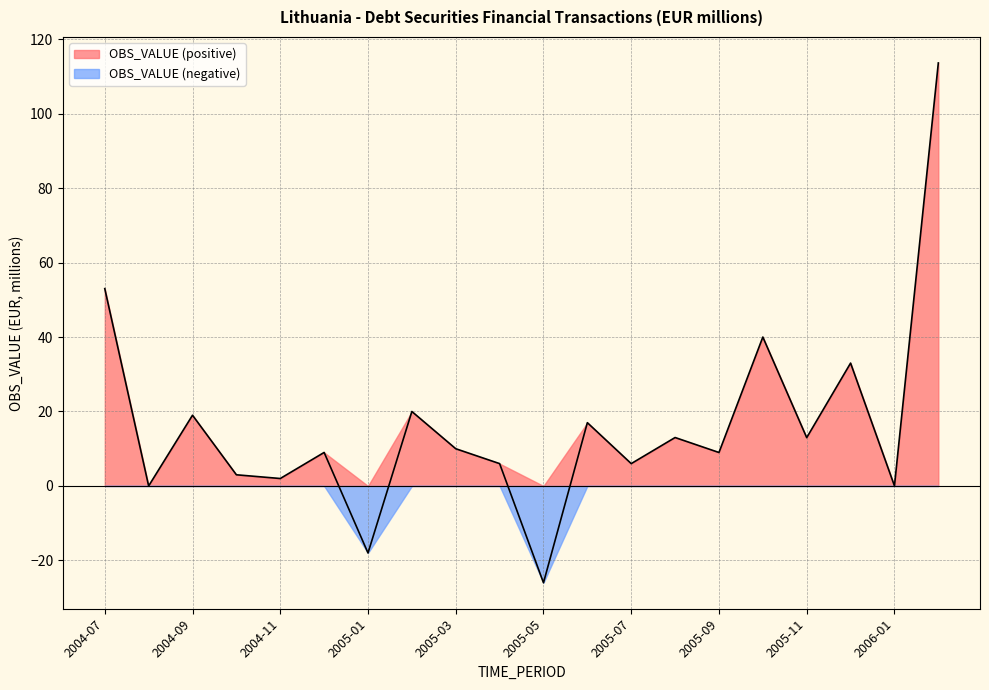

What is the difference between the second highest and minimum values?

79.0